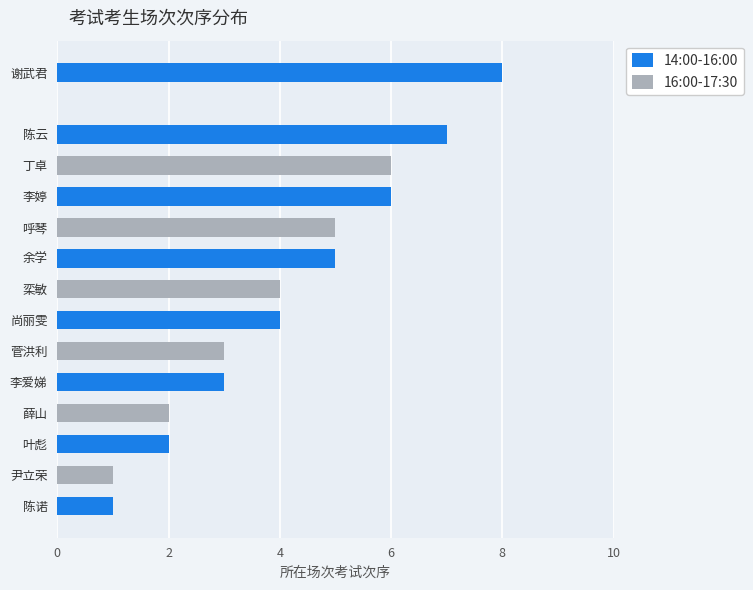

What is the difference between the second highest and second lowest values?

5